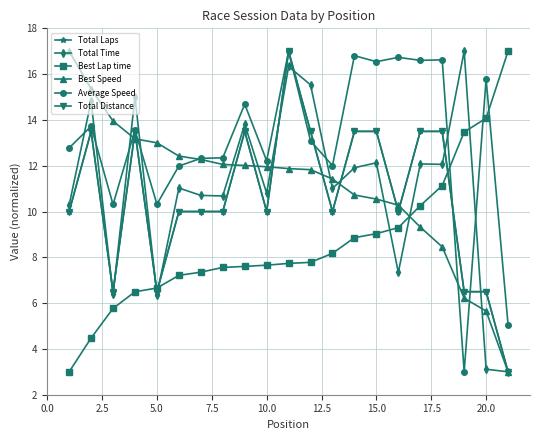

What is the average value of the Total Distance series?

10.7